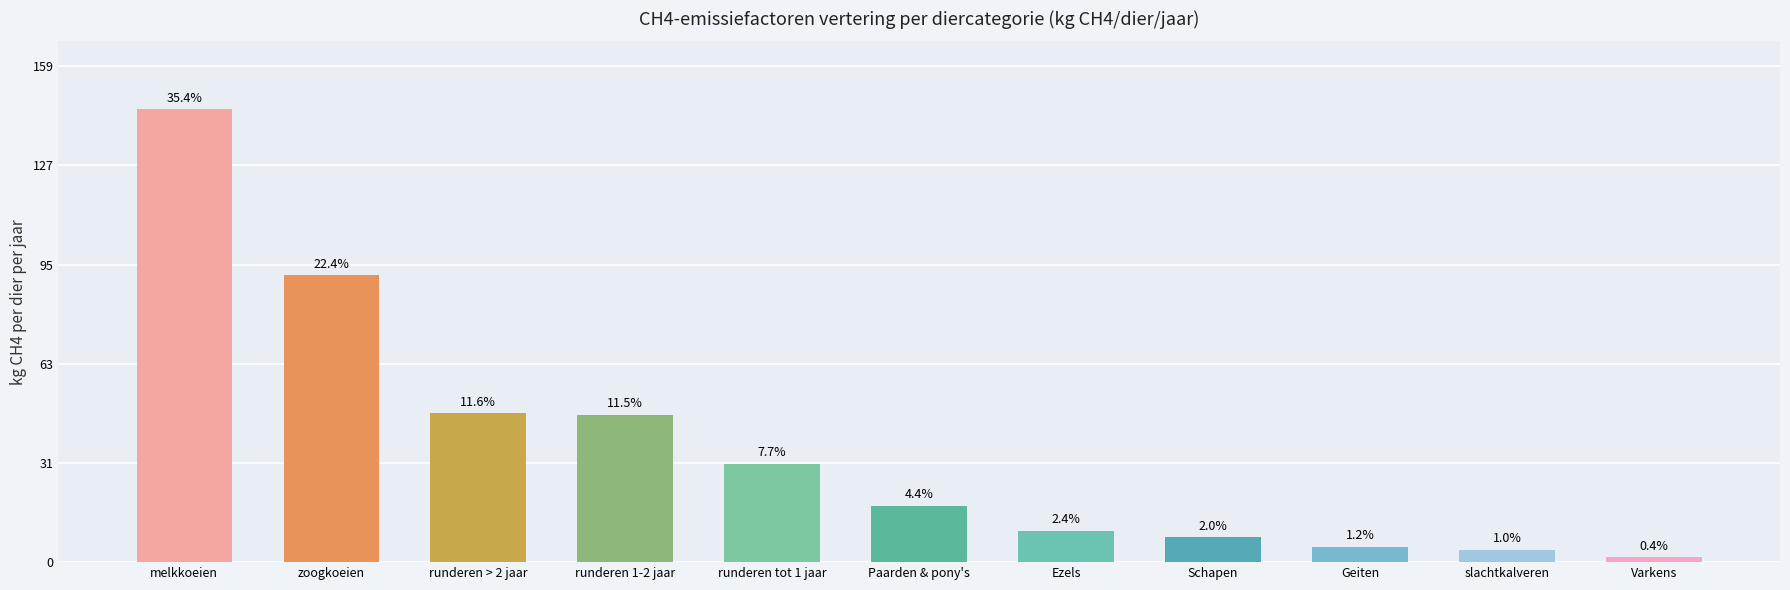

Are the bars horizontal?

No